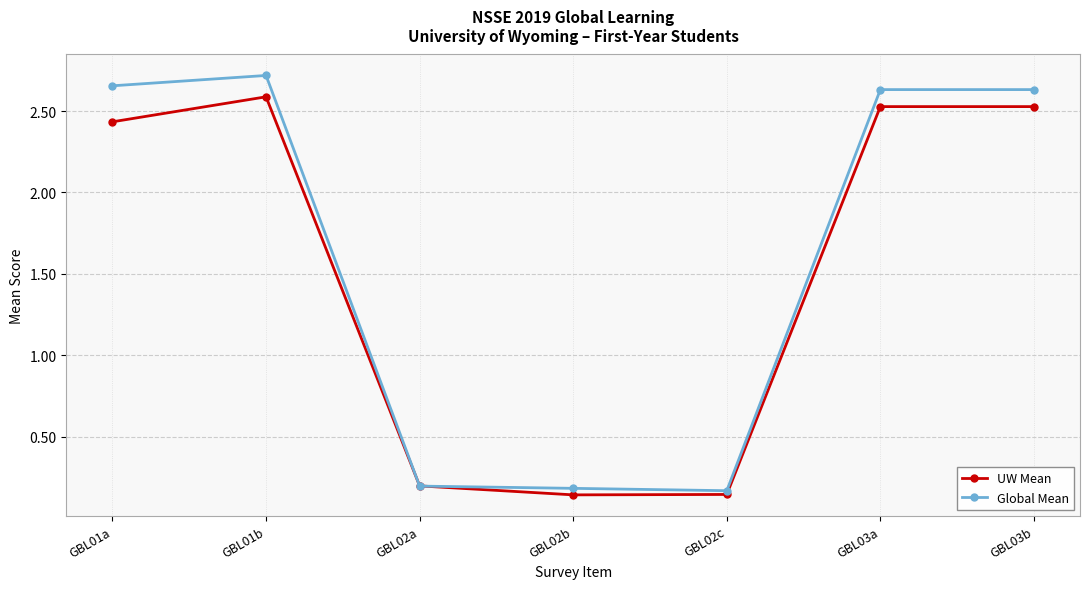

Rank the series by their maximum value, from highest to lowest.

Global Mean, UW Mean